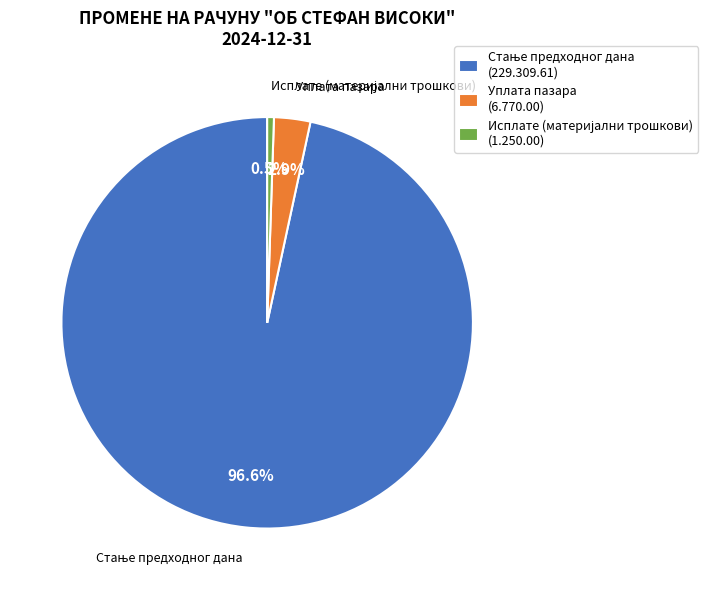

Is there any slice that represents more than half of the pie?

Yes